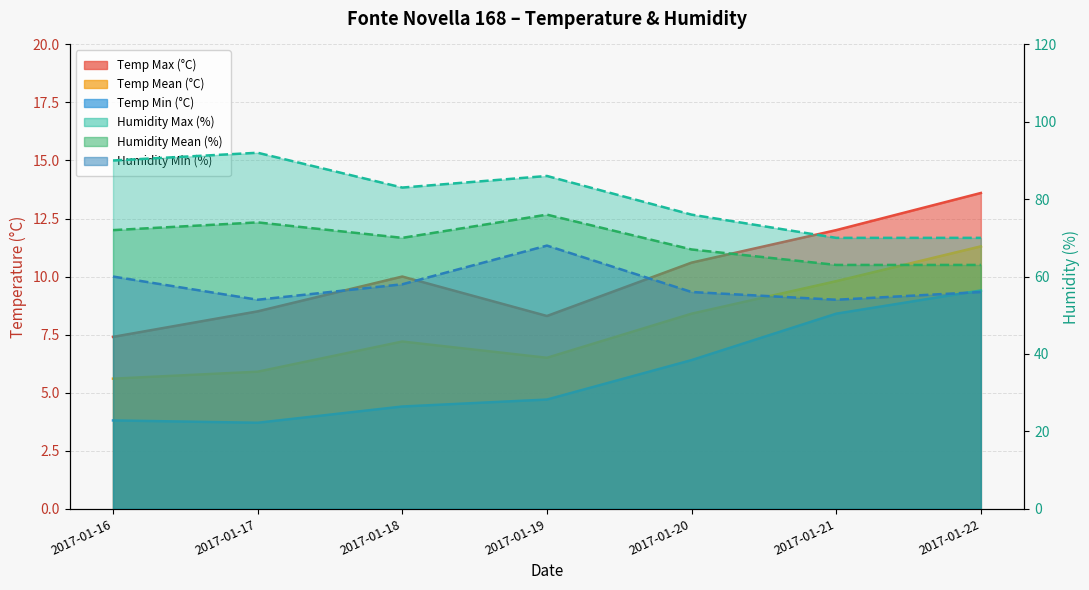

How many distinct data groups are displayed?

6